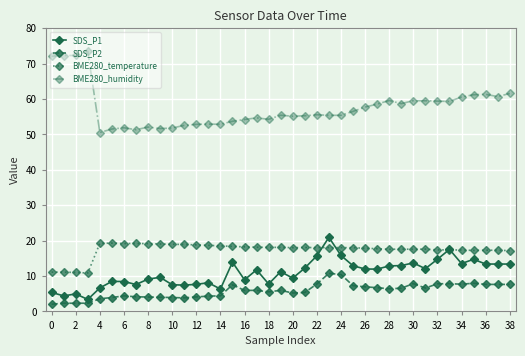

True or false: BME280_humidity has more than 1 points higher than both neighbors.

True